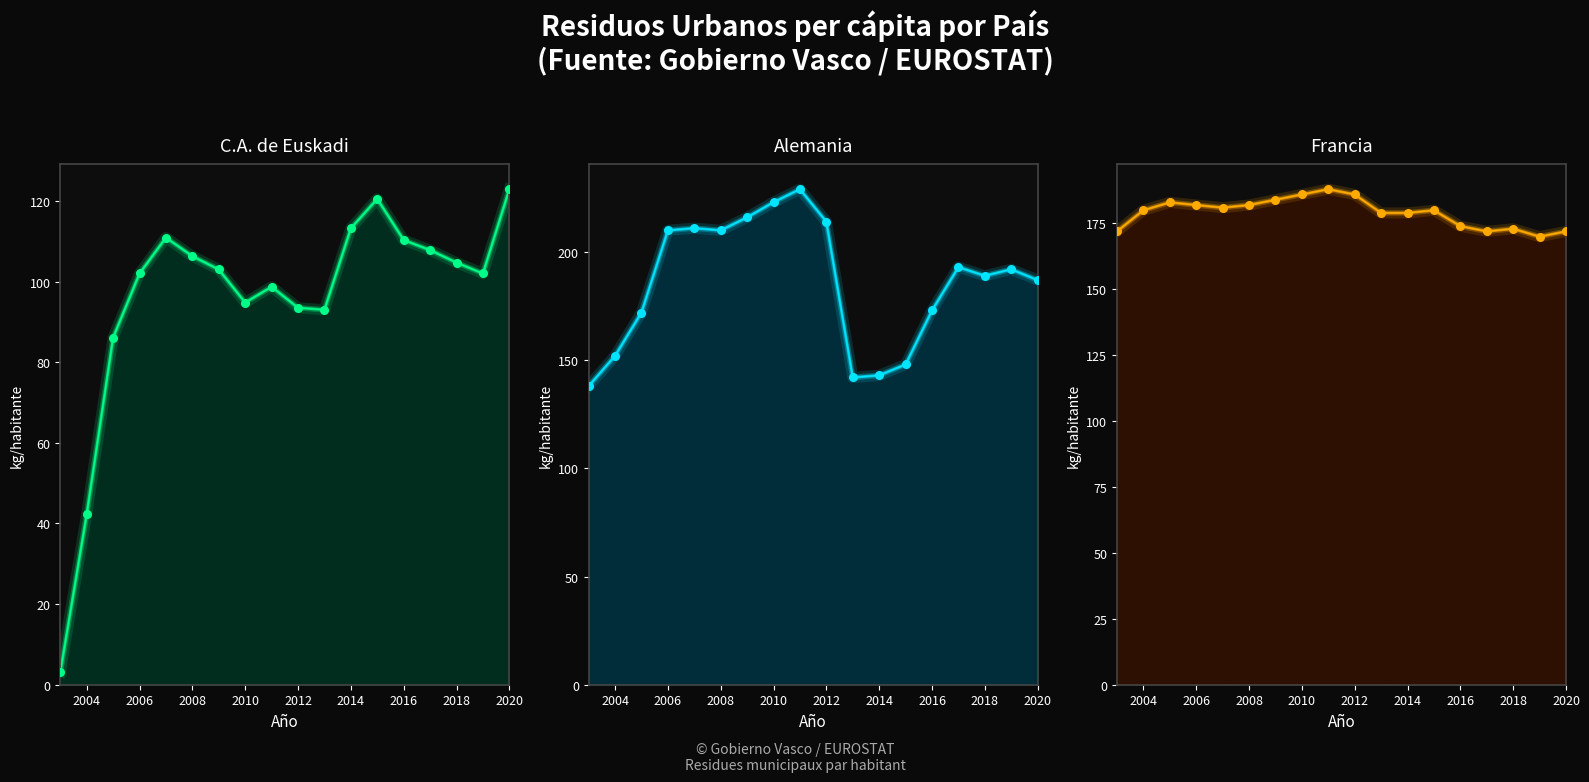

Which series has the widest spread of Y values?

C.A. de Euskadi